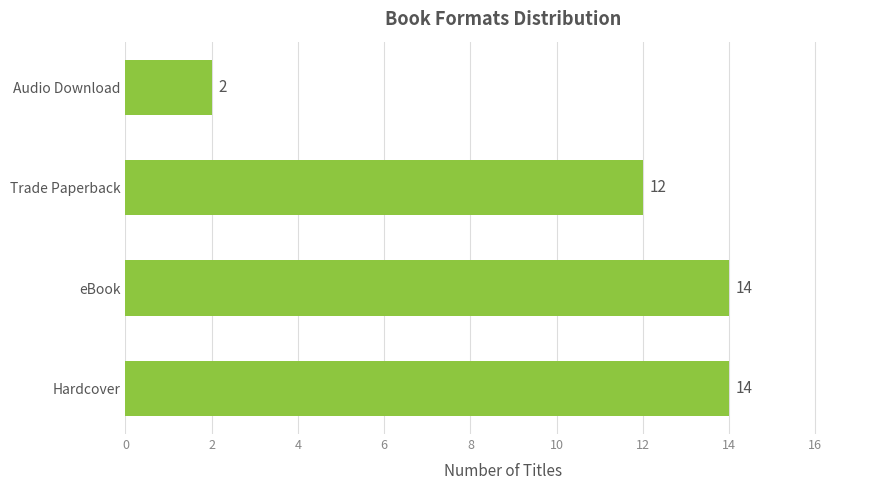

Are the bars grouped side by side (vs. stacked)?

No